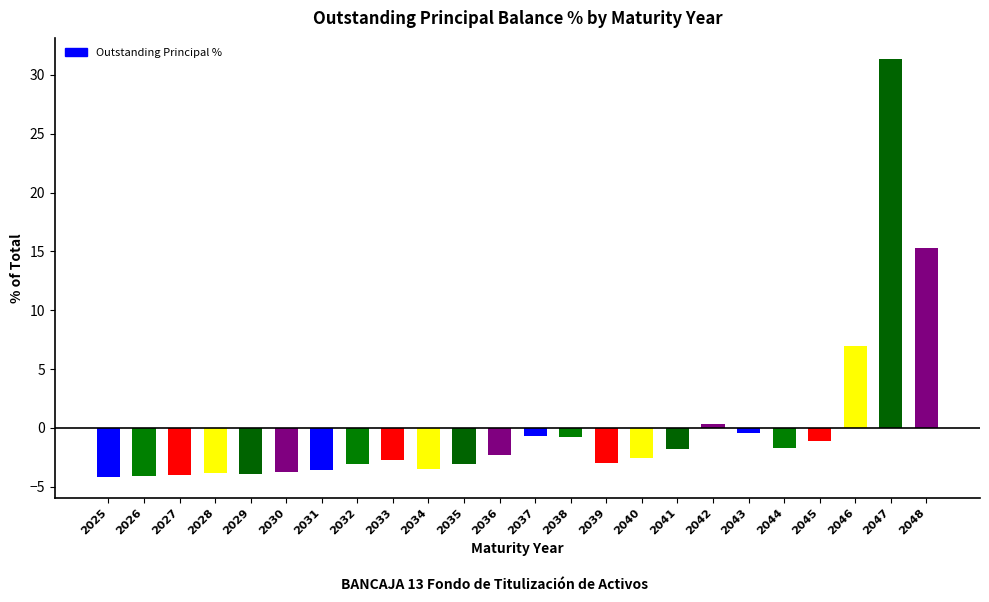

The value at 2046 is 3.4. True or false?

False